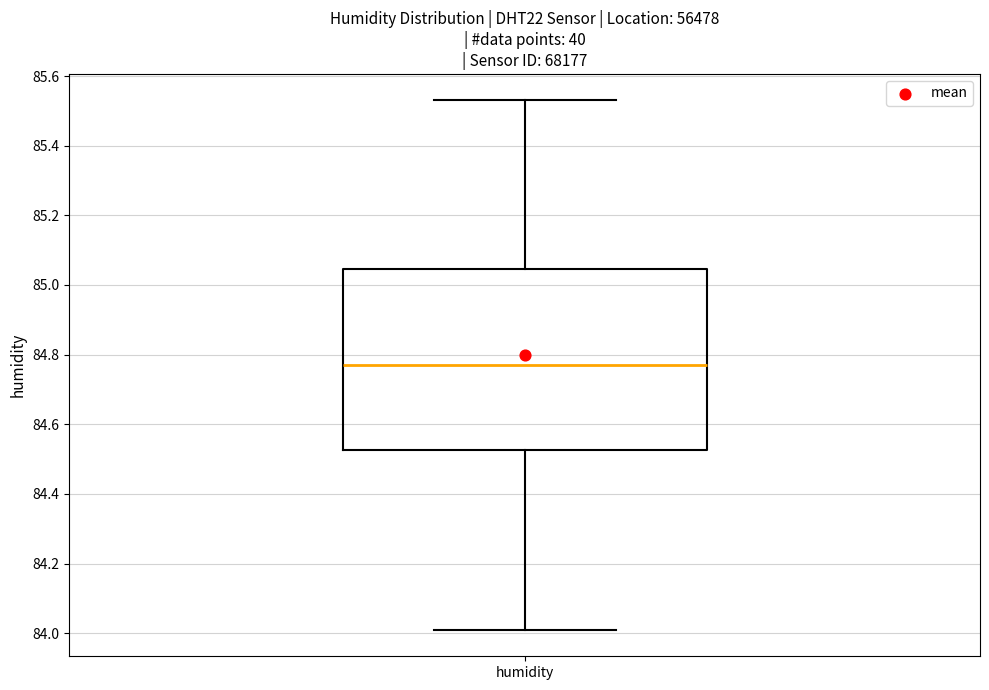

Where is the upper edge of the box for humidity on the y-axis? The values are not printed on the chart, so give them approximately, as read against the axis.

85.04